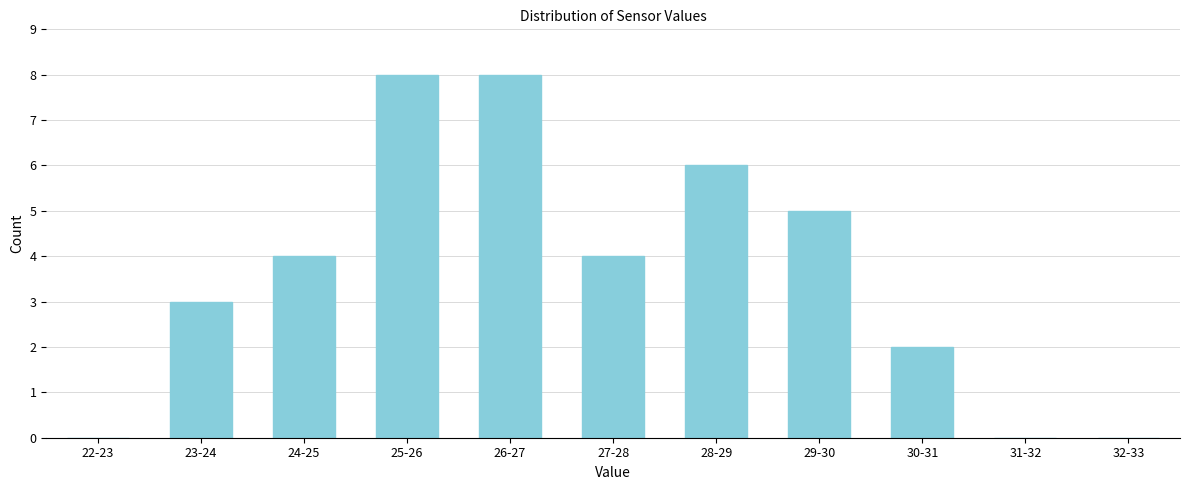

Reading left to right, extract all data points from this chart.

22-23=0	23-24=3	24-25=4	25-26=8	26-27=8	27-28=4	28-29=6	29-30=5	30-31=2	31-32=0	32-33=0